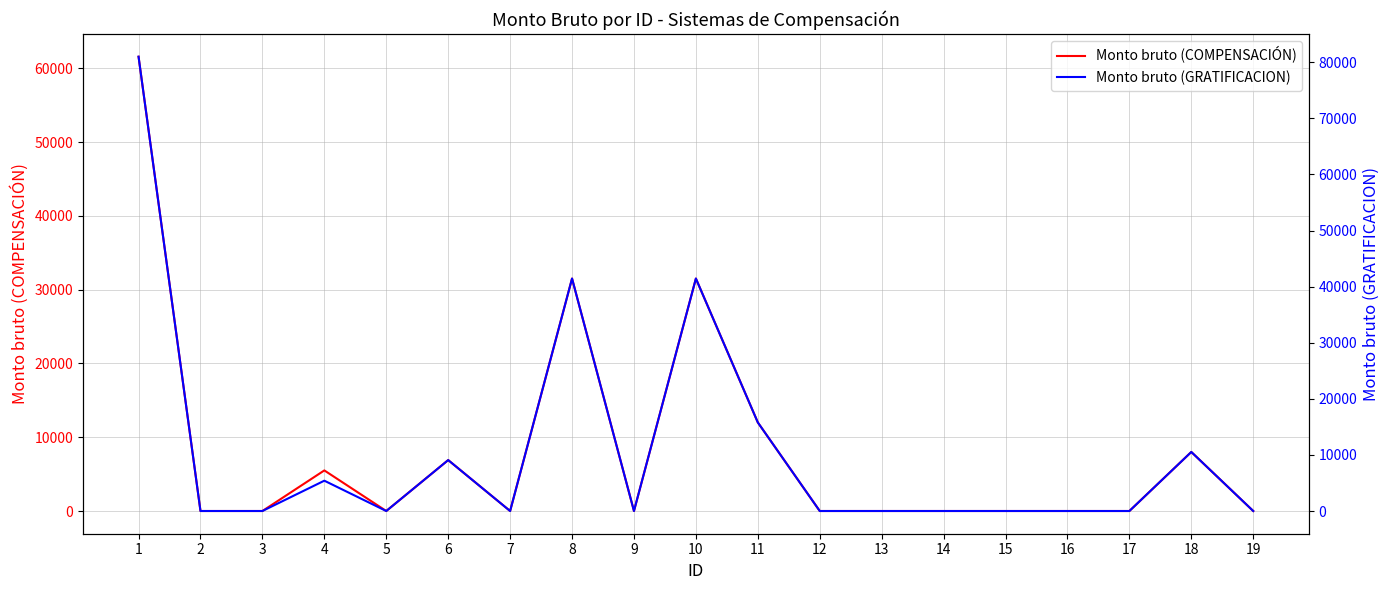

Does the chart have visible grid lines?

Yes